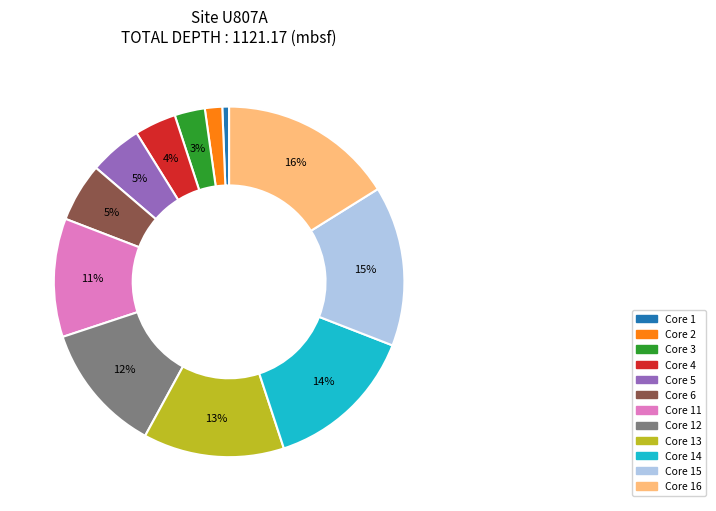

Count the number of slices in the pie.

12